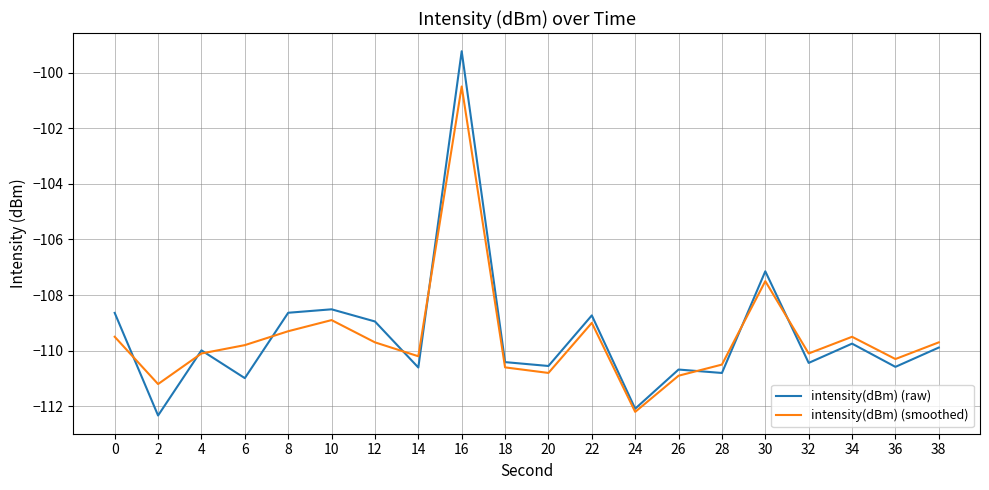

True or false: intensity(dBm) (smoothed) has more than 1 points higher than both neighbors.

True